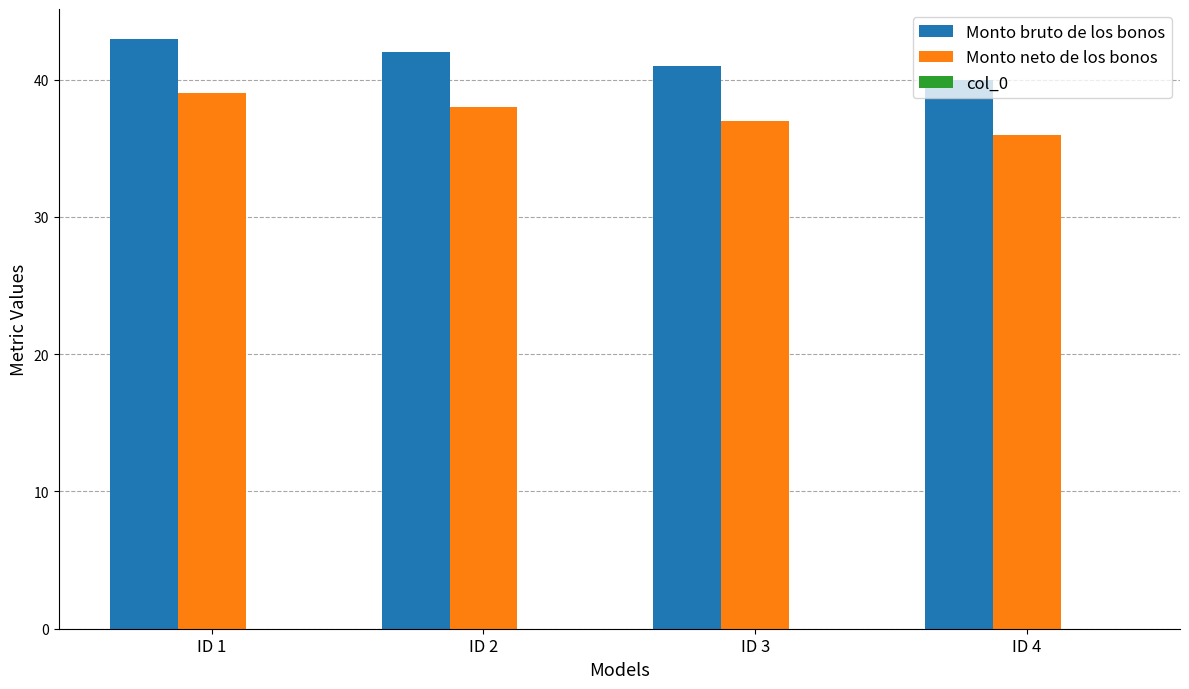

Rank the series by their maximum value, from lowest to highest.

Monto neto de los bonos, Monto bruto de los bonos